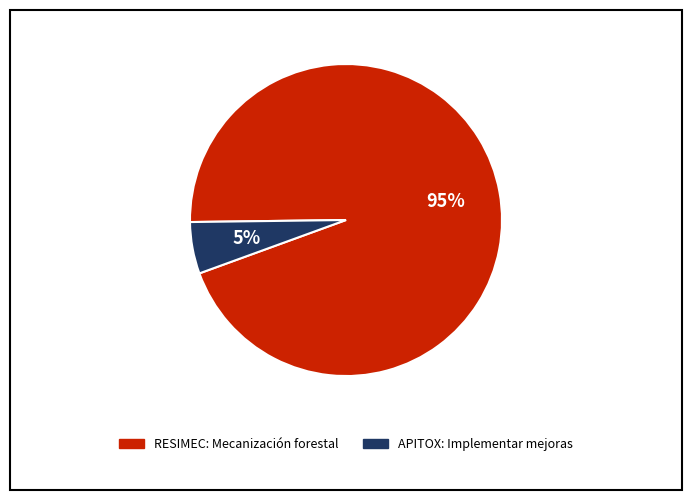

Which has a higher value, RESIMEC: Mecanización forestal or APITOX: Implementar mejoras?

RESIMEC: Mecanización forestal